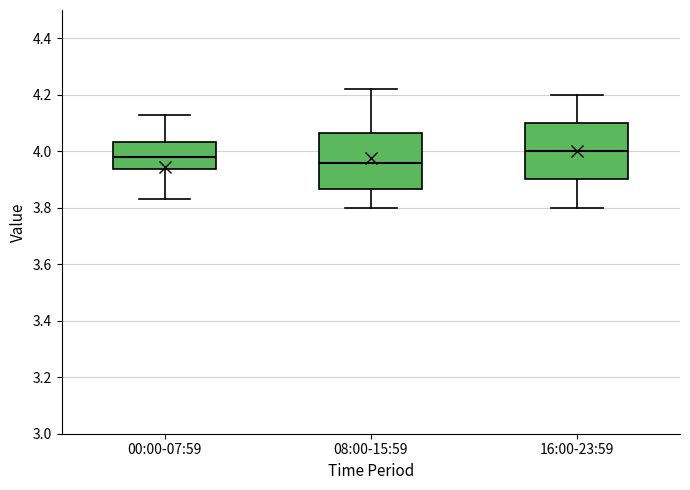

Reading left to right, transcribe this box plot: for each box, give where its median line is, the range the box spans, and where its two whiskers end, as read against the y-axis. The values are not printed on the chart, so give them approximately, as read against the axis.

00:00-07:59: median 3.98, box 3.94 to 4.04, whiskers 3.84 to 4.14
08:00-15:59: median 3.96, box 3.86 to 4.06, whiskers 3.80 to 4.22
16:00-23:59: median 4.00, box 3.90 to 4.10, whiskers 3.80 to 4.20